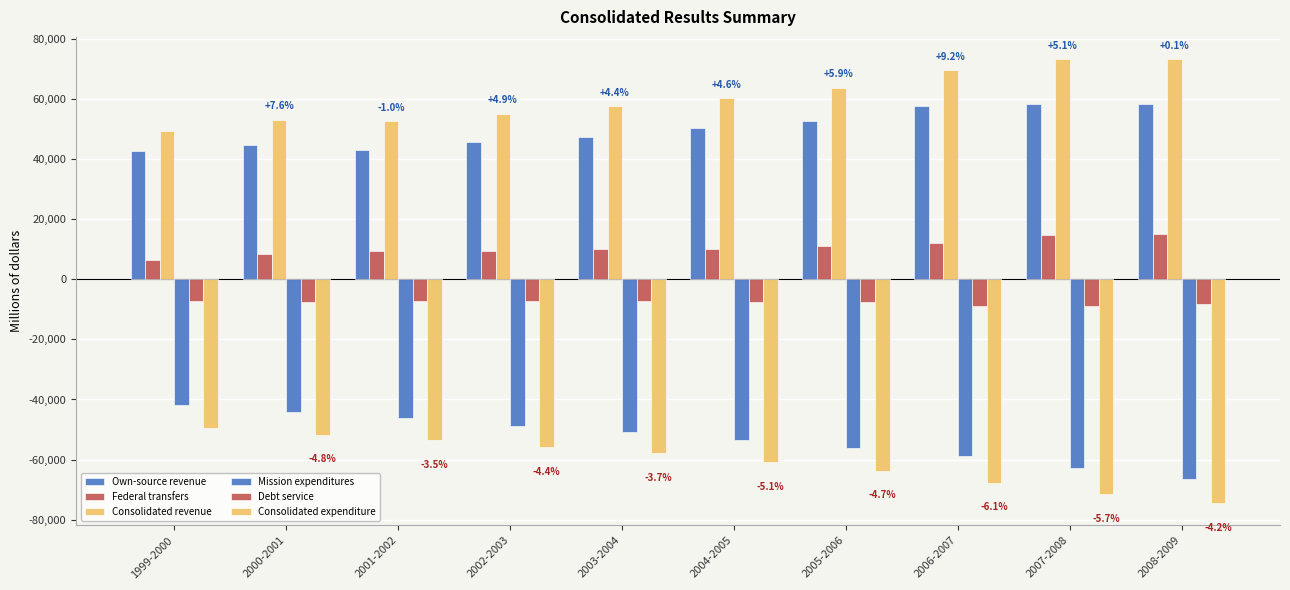

How many values in the Federal transfers series are below 10120?

5